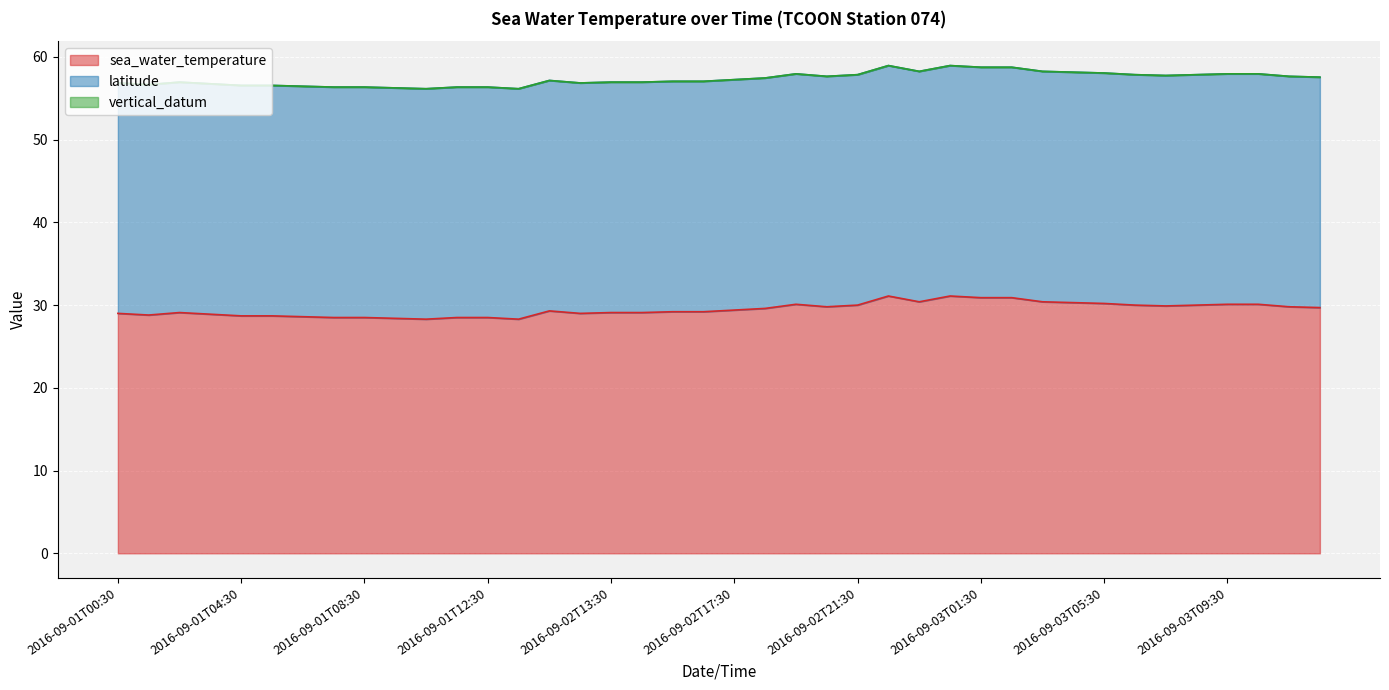

Is the value of latitude at 2016-09-01T01:30 greater than the value of sea_water_temperature at 2016-09-01T09:30?

No